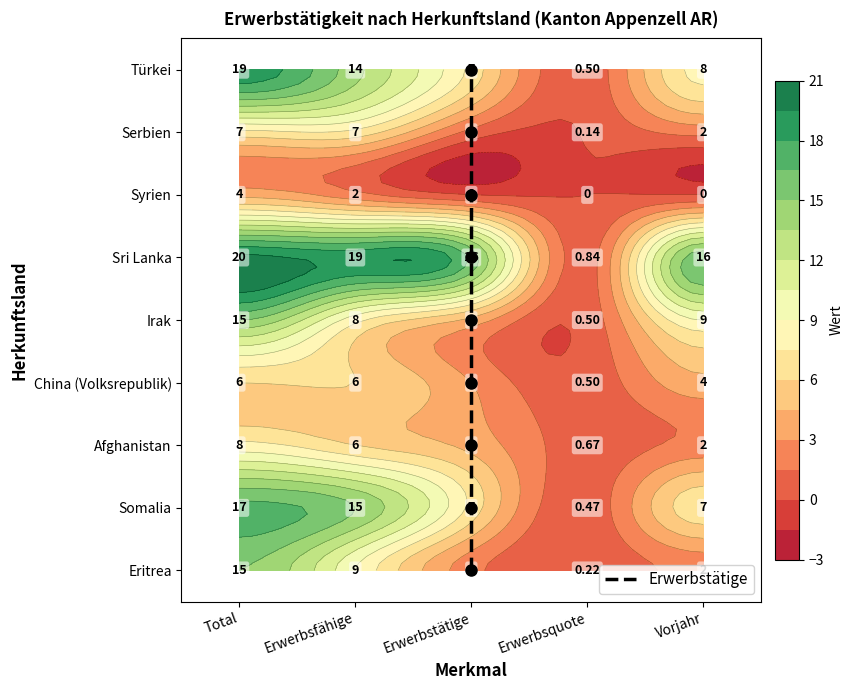

Which series has the largest total across all categories?

Sri Lanka